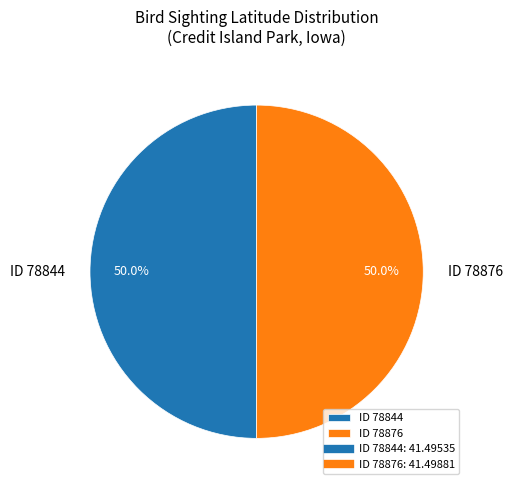

Count the number of slices in the pie.

2